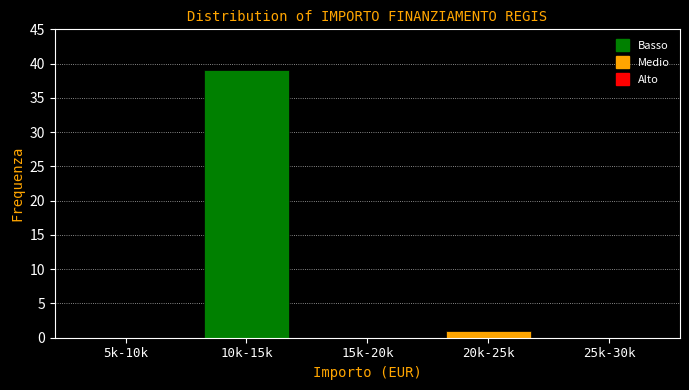

Reading right to left, list all the values displayed in this chart.

25k-30k=0	20k-25k=1	15k-20k=0	10k-15k=39	5k-10k=0